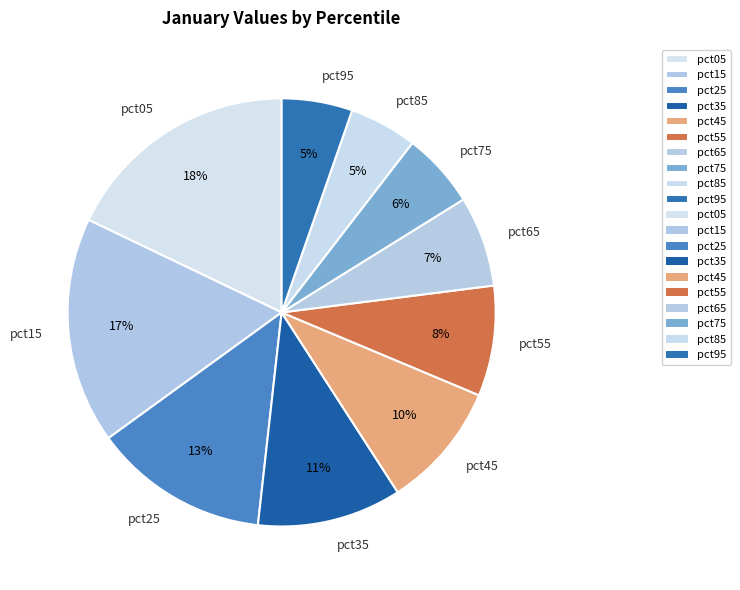

What is the largest slice in the pie chart?

pct05